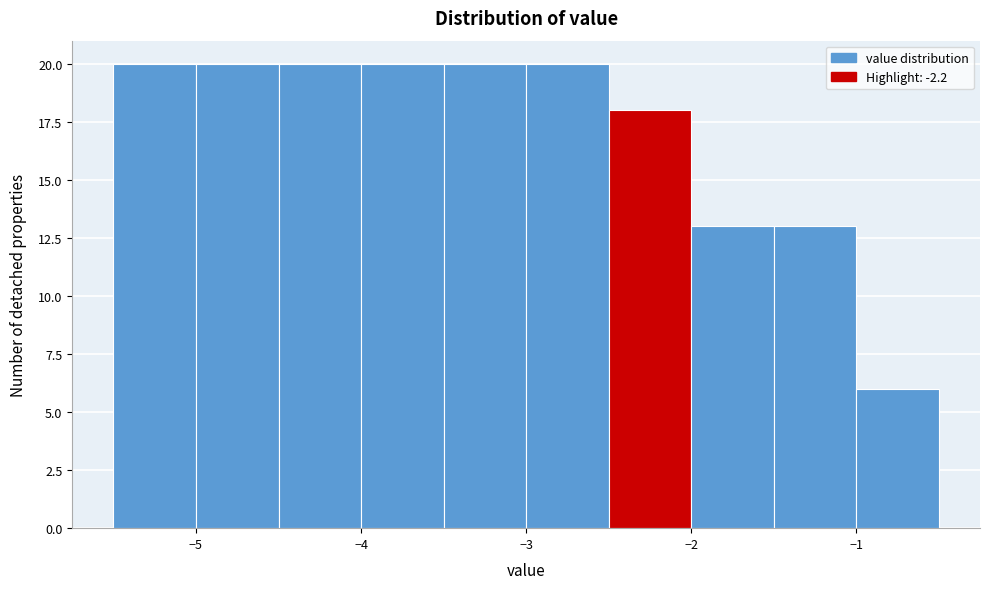

How tall is the bar that spans -1.5 to -1.0 on the x-axis? The values are not printed on the chart, so give them approximately, as read against the axis.

13